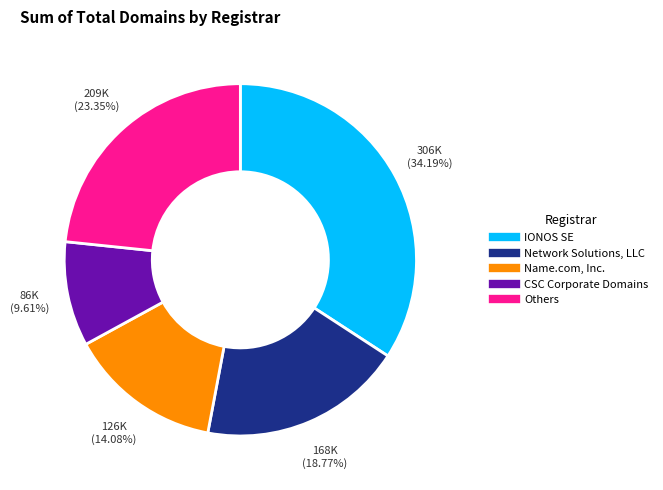

Is there a majority slice in this chart?

No